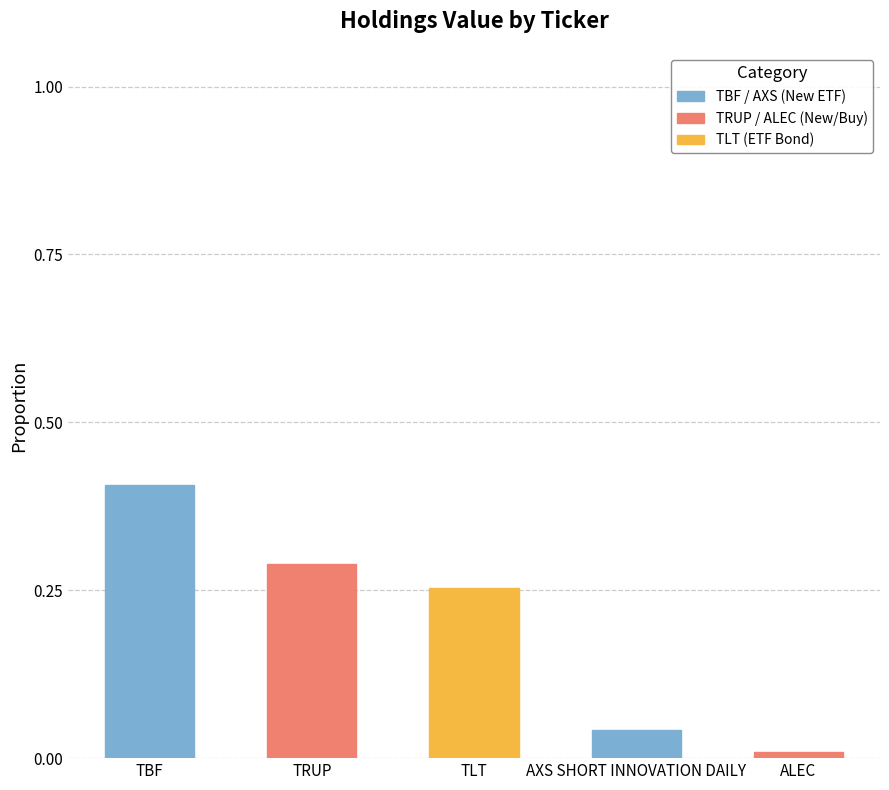

What is the difference between the maximum and second lowest values?

0.4